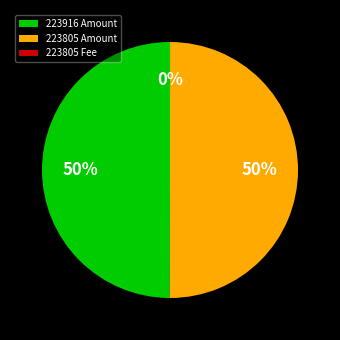

To the nearest percent, what is the average slice percentage?

33%